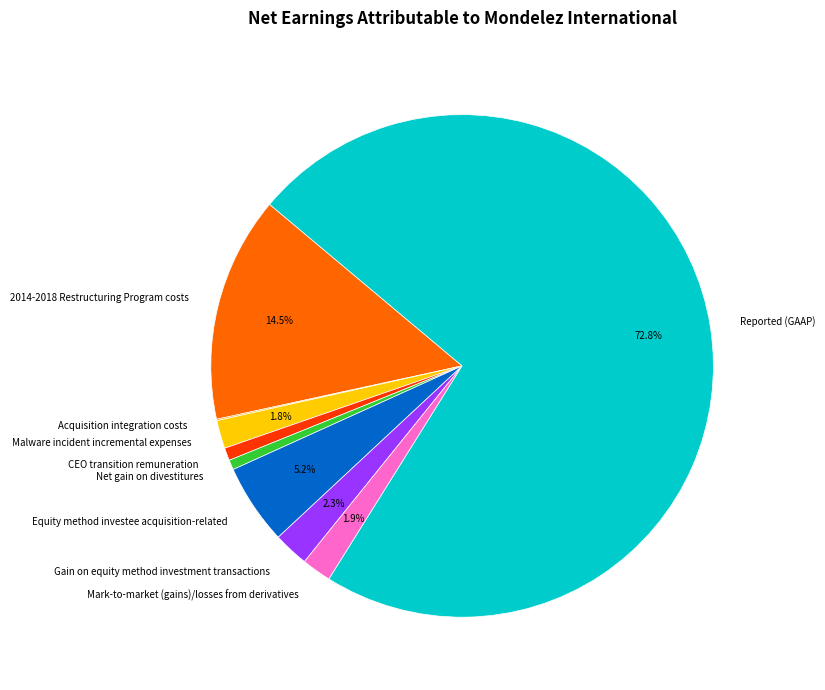

To the nearest percent, what is the combined percentage of Reported (GAAP) and CEO transition remuneration?

74%